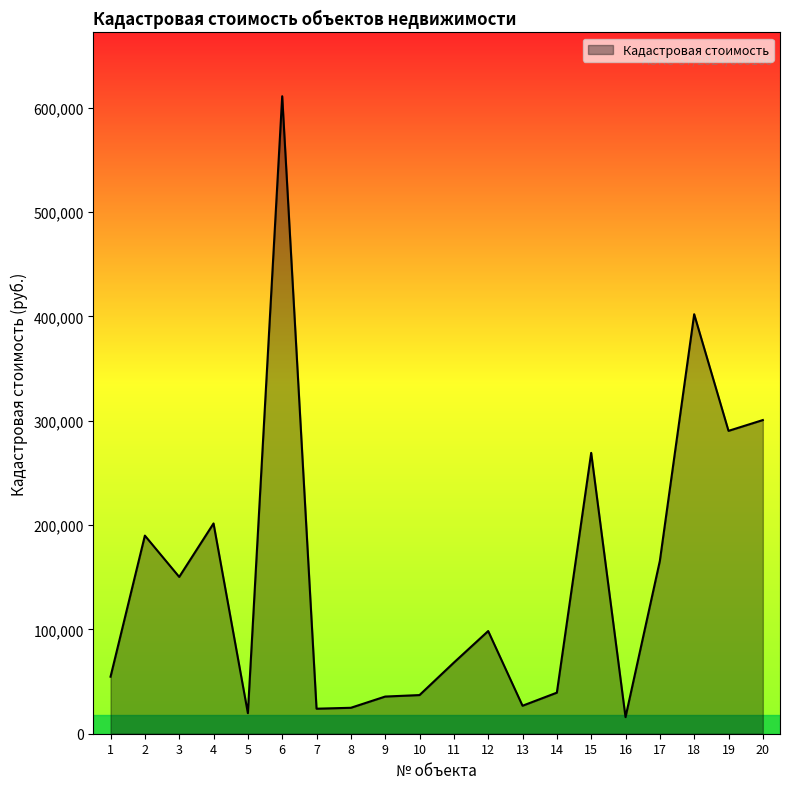

Approximately how many times larger is the value at 16 compared to 10?

0.4